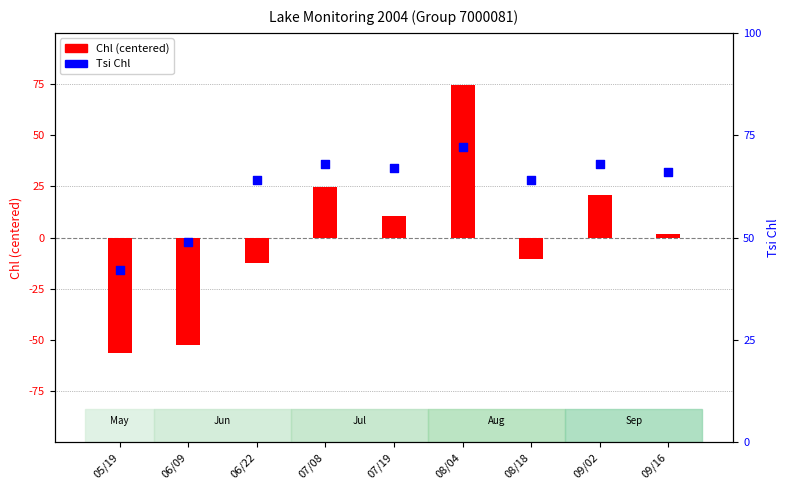

Which series contains the highest Y value?

Chl (centered)